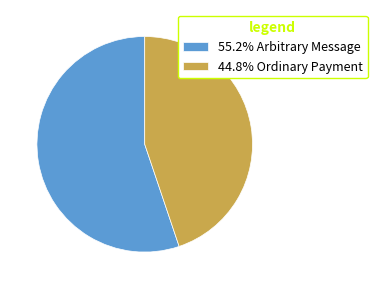

What is the ratio of the value at 55.2% Arbitrary Message to the value at 44.8% Ordinary Payment?

1.2